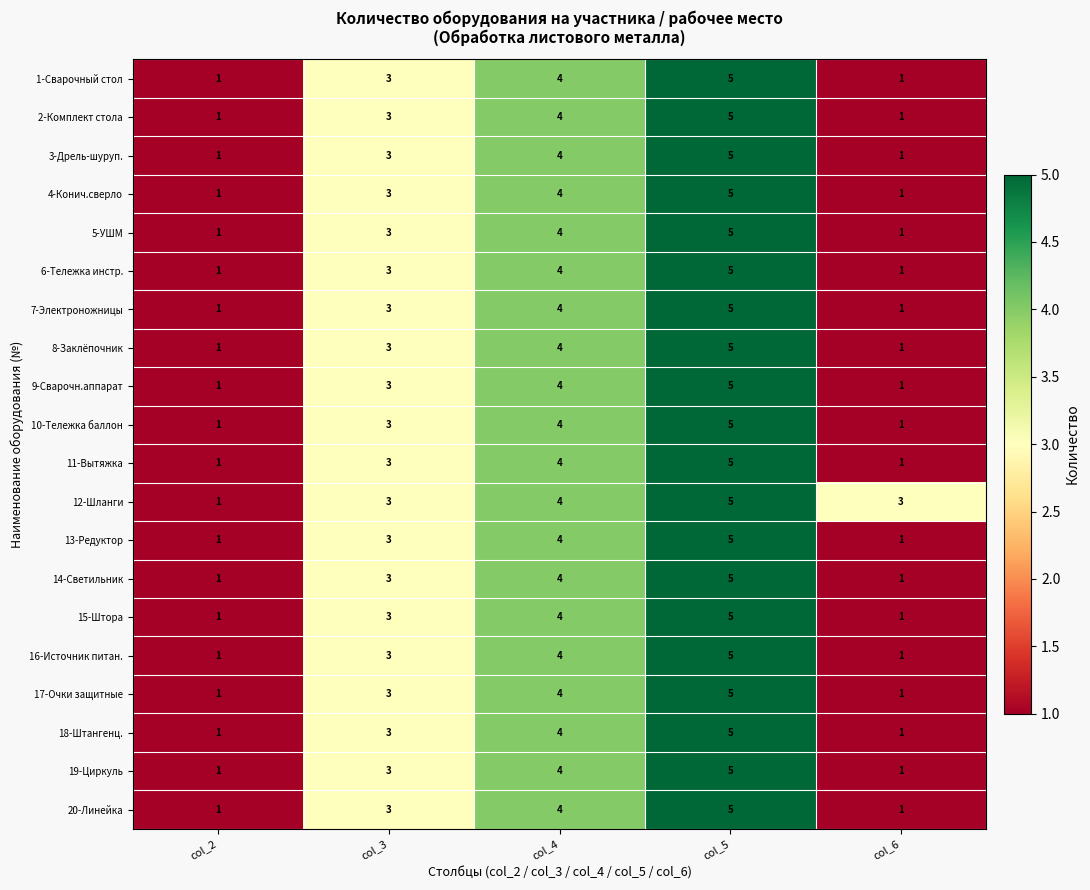

Which label corresponds to the largest value in the chart?

col_5